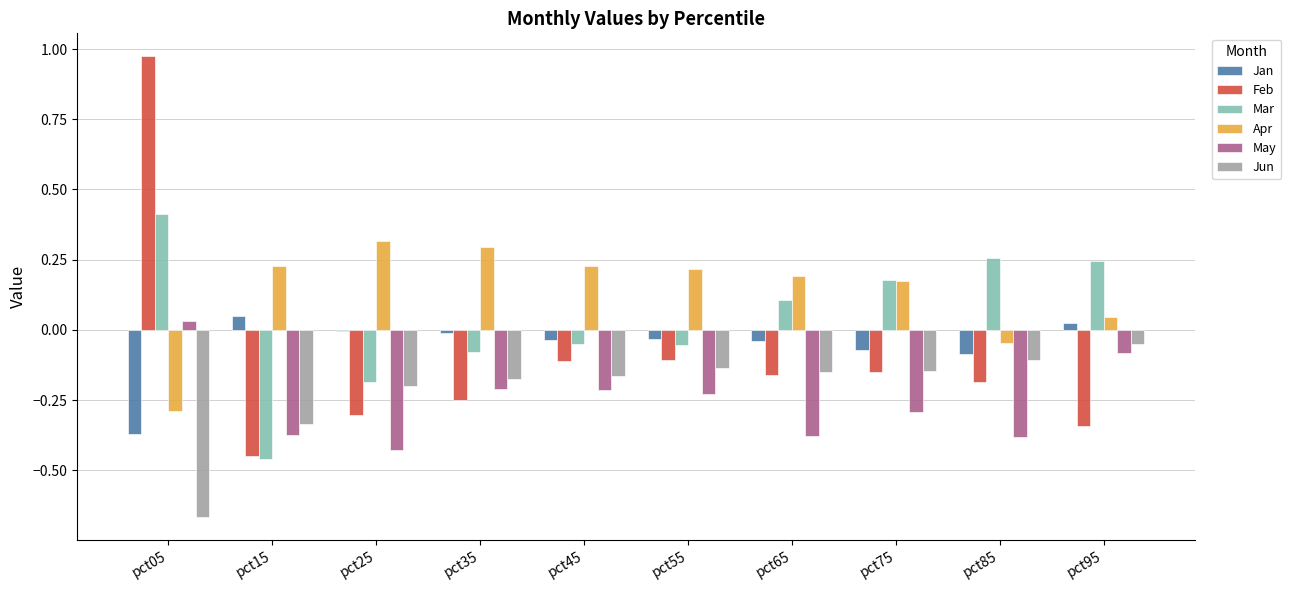

How many values in Feb are above zero?

1